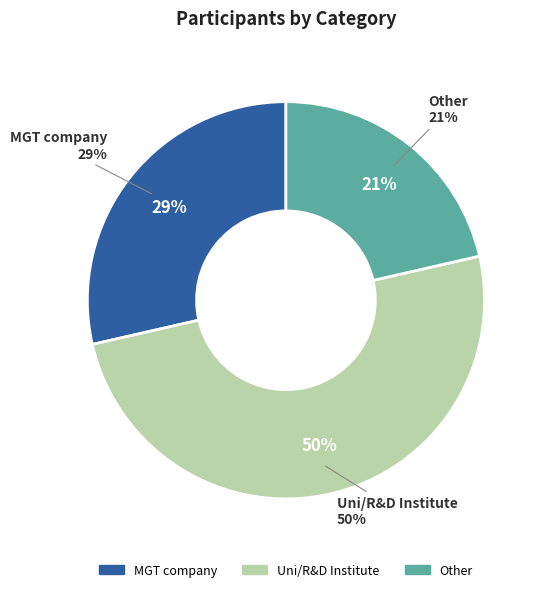

Which category has the smallest portion of the pie?

Other